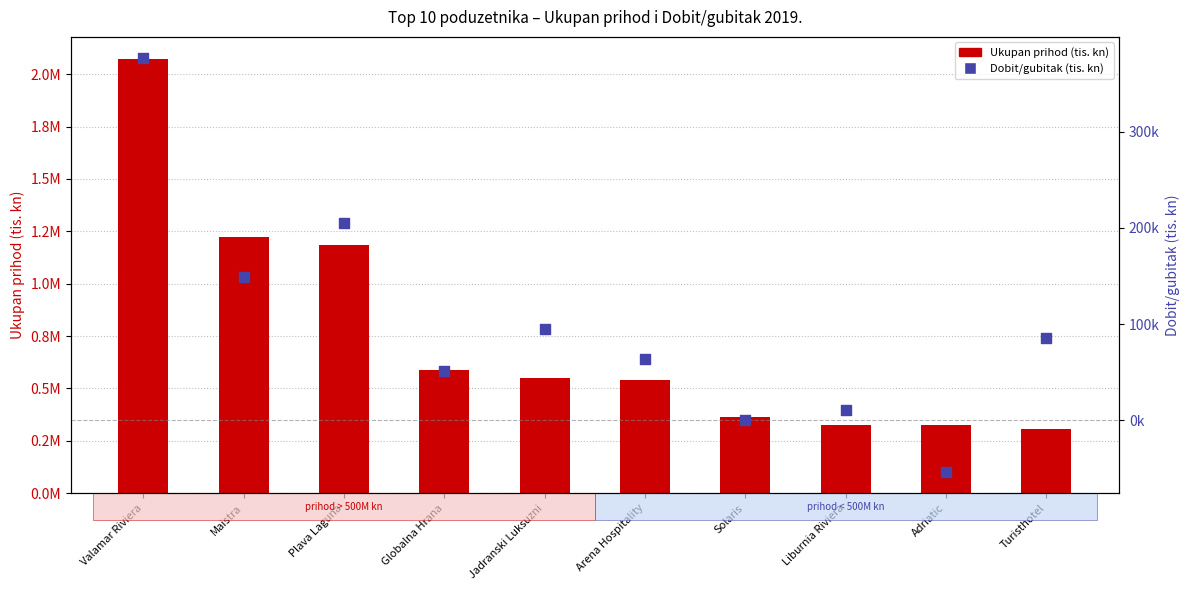

What are all the series names shown in the legend?

Ukupan prihod (tis. kn), Dobit/gubitak (tis. kn)